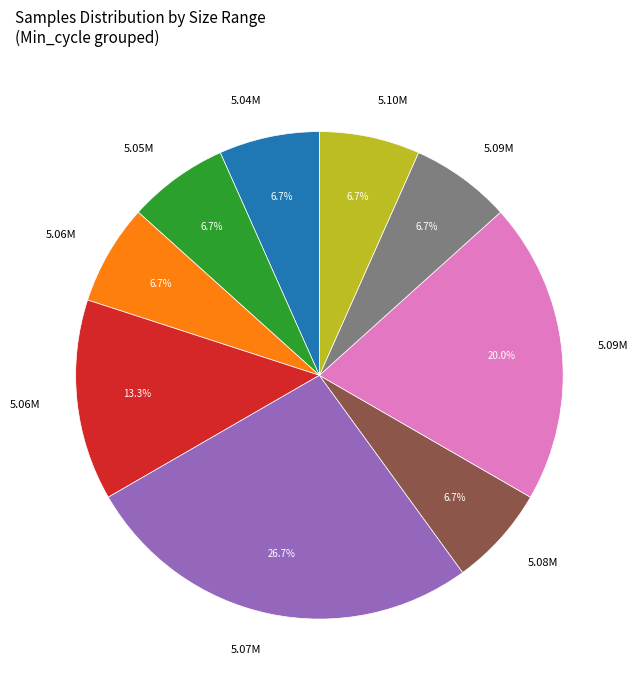

Is there any slice that represents more than half of the pie?

No